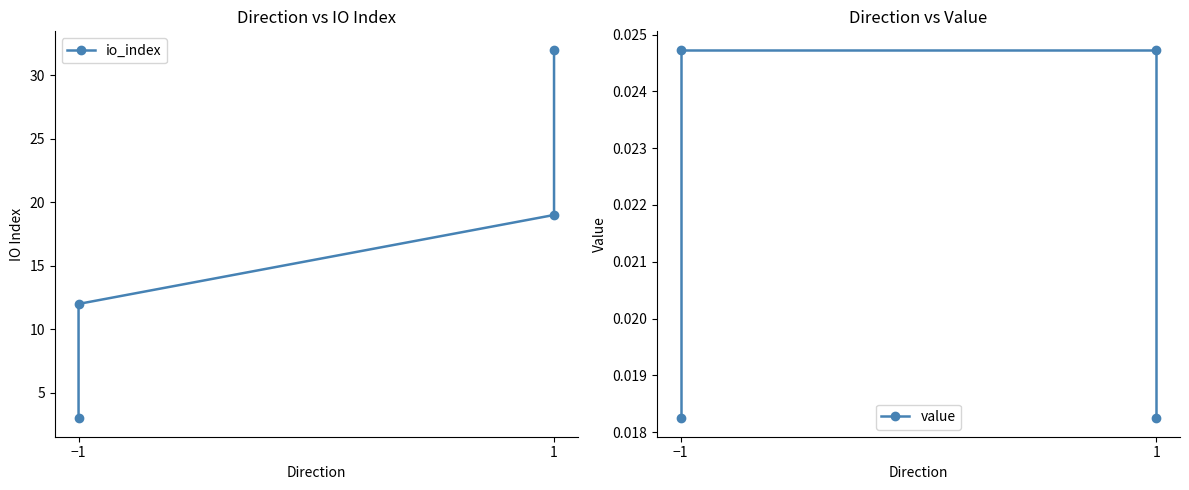

True or false: io_index and value intersect in this chart.

False